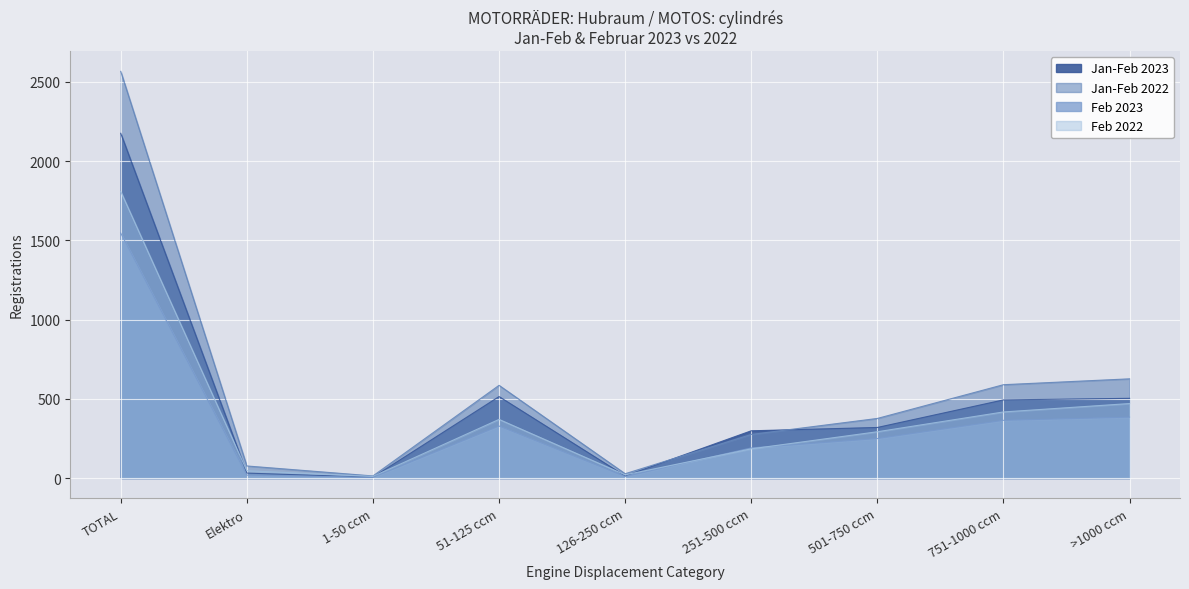

Reading right to left, extract all data points from this chart.

Jan-Feb 2023: 503	493	319	298	13	514	5	31	2176
Jan-Feb 2022: 626	589	376	275	27	585	13	76	2567
Feb 2023: 384	364	249	190	9	328	4	18	1546
Feb 2022: 470	417	292	184	20	370	10	46	1809